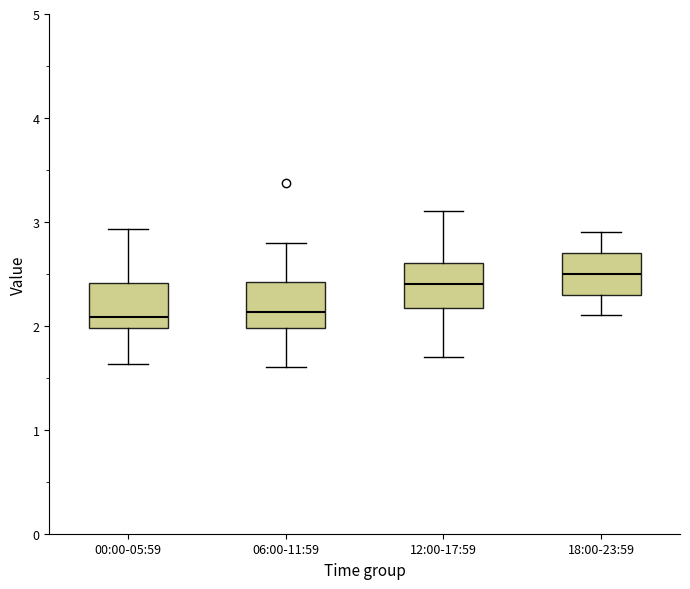

Where is the lower edge of the box for 18:00-23:59 on the y-axis? The values are not printed on the chart, so give them approximately, as read against the axis.

2.3